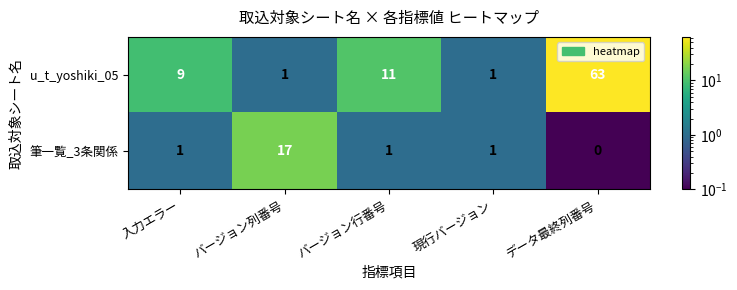

Reading left to right, what are all the values shown in this chart?

u_t_yoshiki_05: 入力エラー=9	バージョン列番号=1	バージョン行番号=11	現行バージョン=1	データ最終列番号=63
筆一覧_3条関係: 入力エラー=1	バージョン列番号=17	バージョン行番号=1	現行バージョン=1	データ最終列番号=0